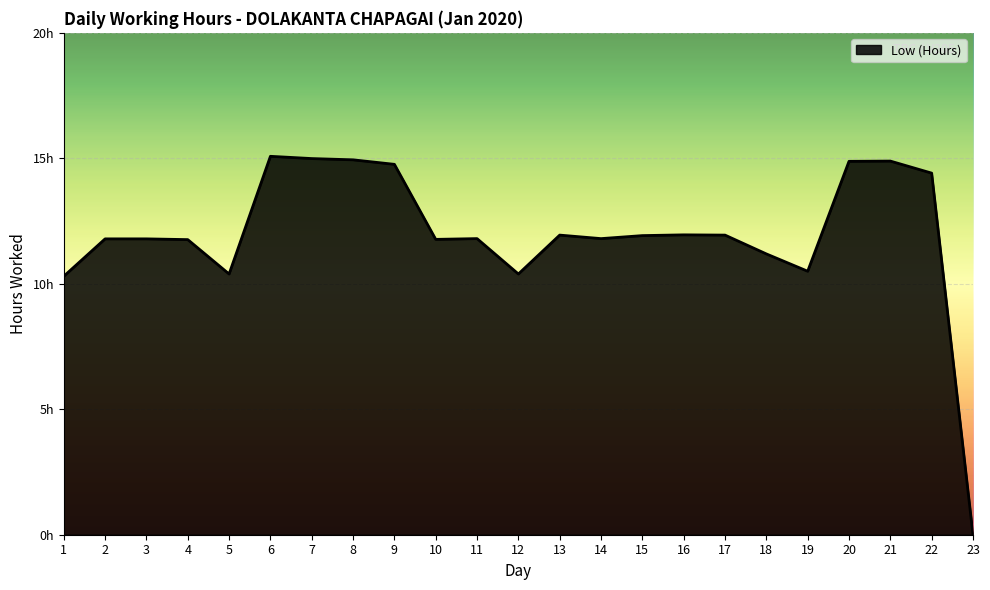

Reading left to right, transcribe all the data shown in this chart.

10.3	11.8	11.8	11.8	10.4	15.1	15.0	14.9	14.8	11.8	11.8	10.4	11.9	11.8	11.9	11.9	11.9	11.2	10.5	14.9	14.9	14.4	0.0